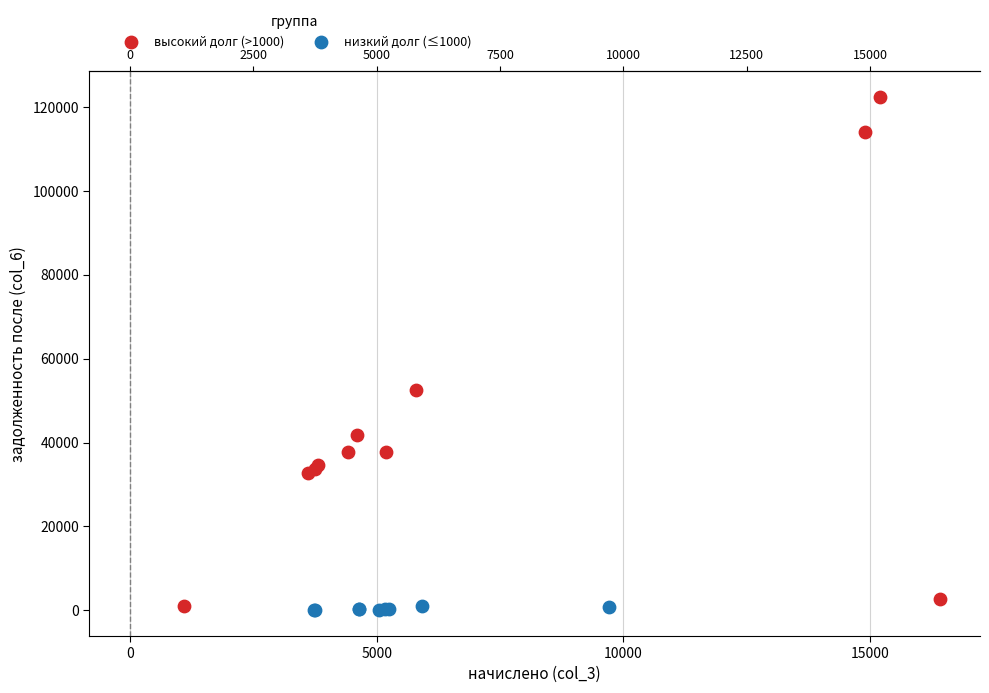

Which series contains the highest Y value?

высокий долг (>1000)